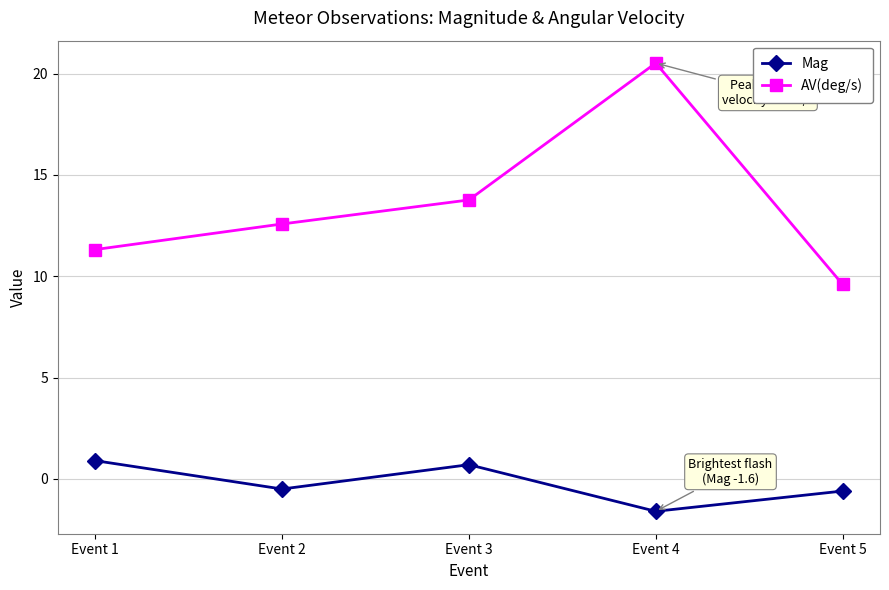

What is the sum of the Mag values at Event 1 and Event 2?

0.4